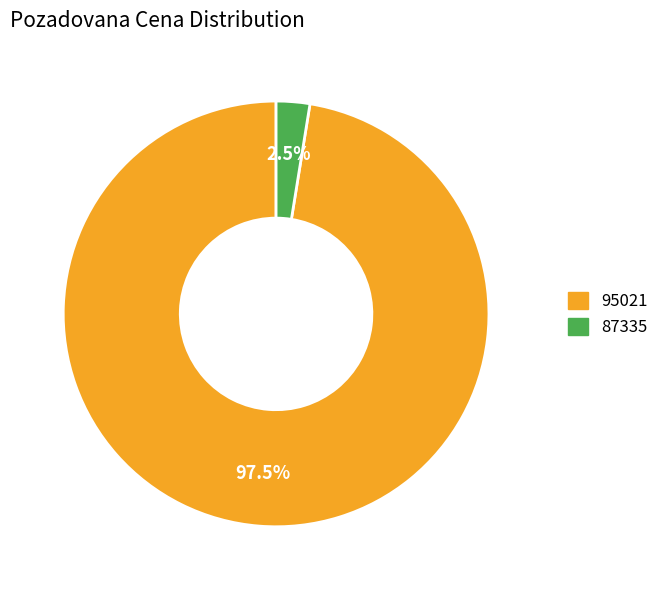

How many segments does this pie chart have?

2